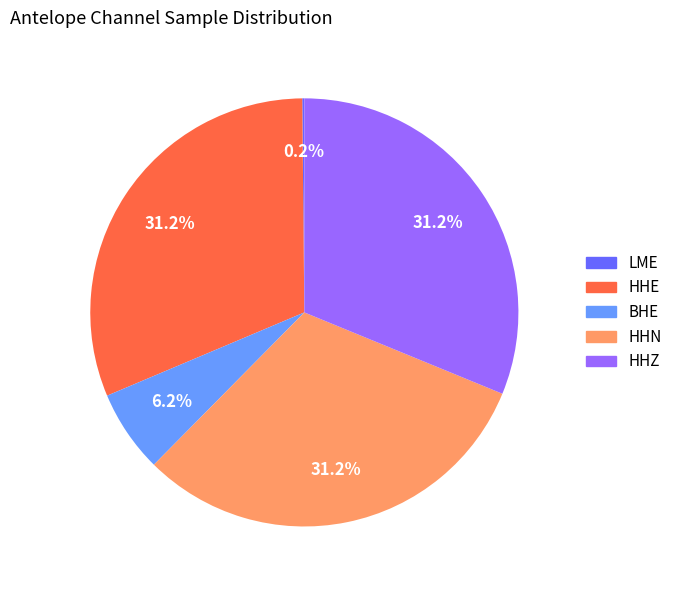

How much of the chart is everything except BHE?

93.8%